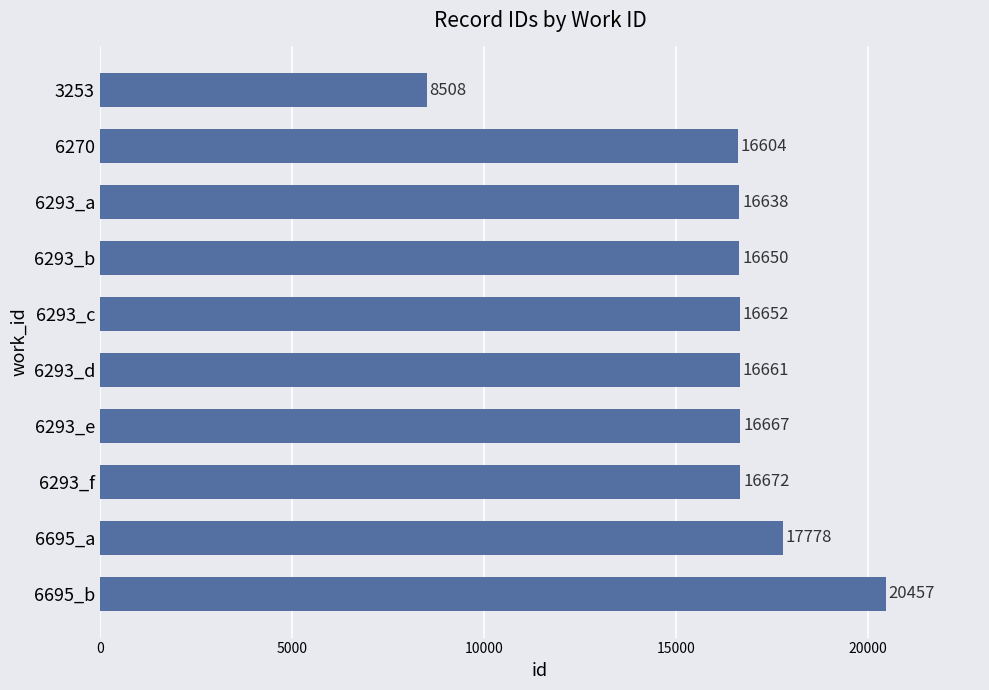

List the labels in order of value, largest first.

6695_b, 6695_a, 6293_f, 6293_e, 6293_d, 6293_c, 6293_b, 6293_a, 6270, 3253